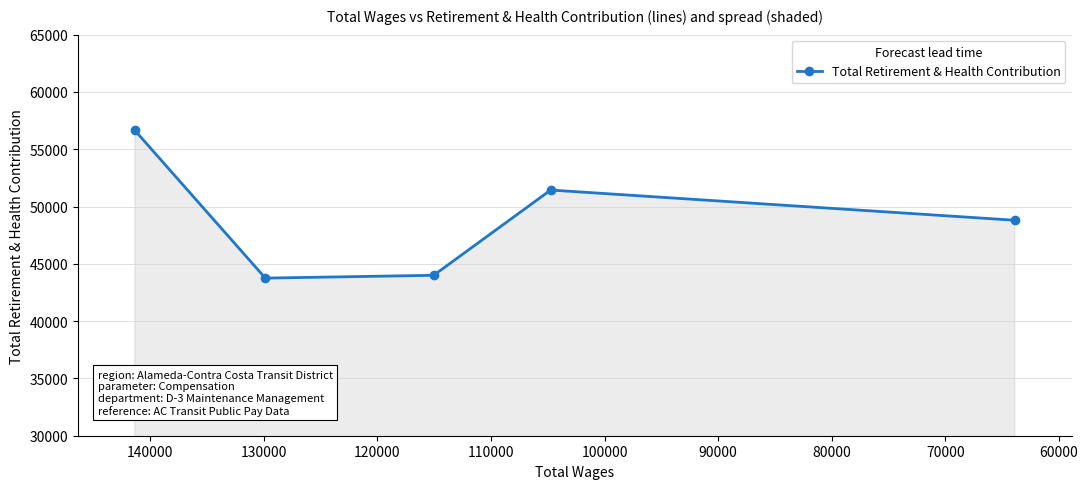

Between 70000 and 90000, which is larger?

90000